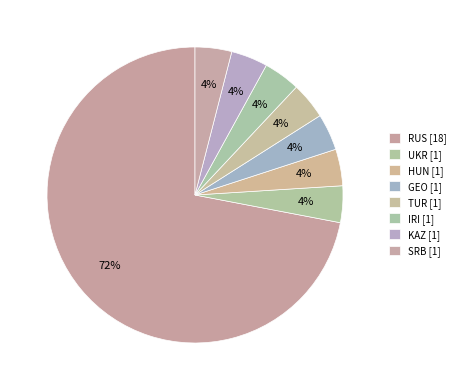

To the nearest percent, what portion does TUR represent?

4%